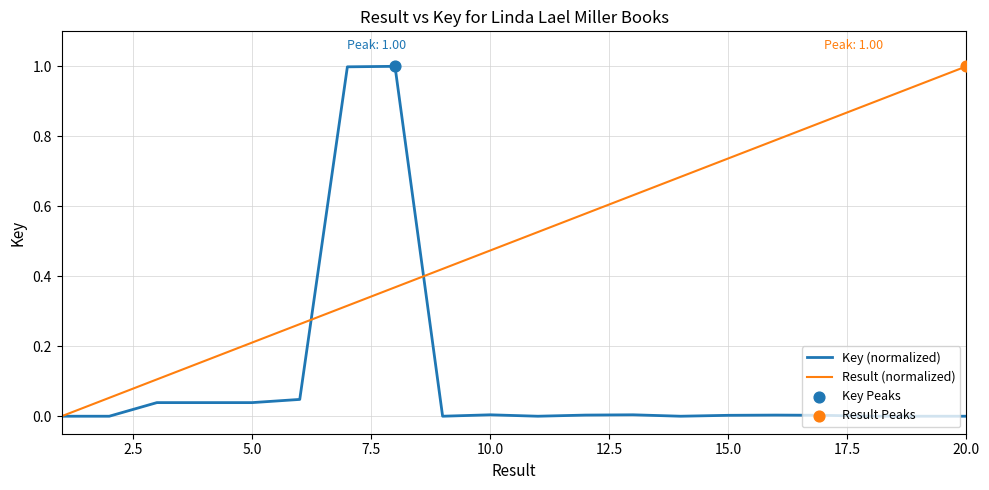

Which series has the largest total across all categories?

Result (normalized)